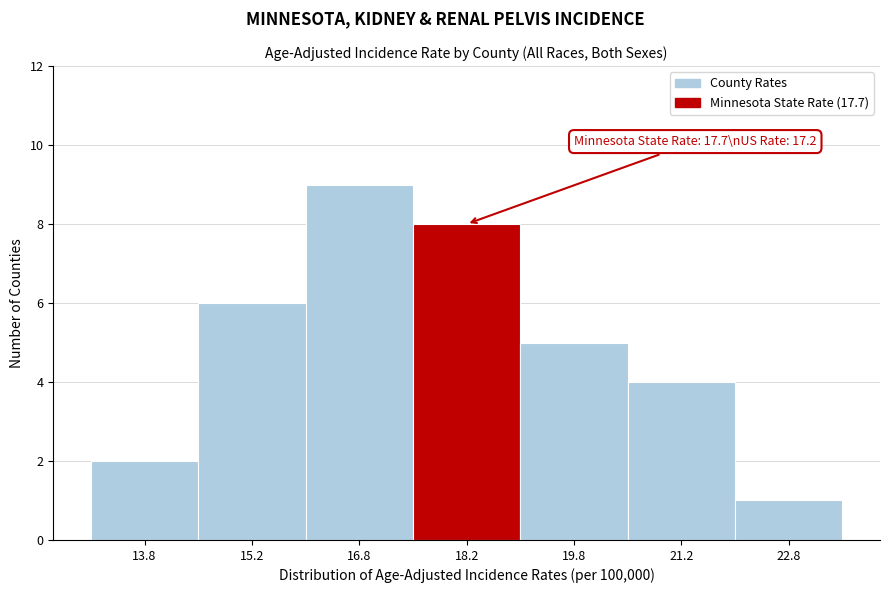

Over which range of the x-axis is the bar tallest?

16.0 to 17.5